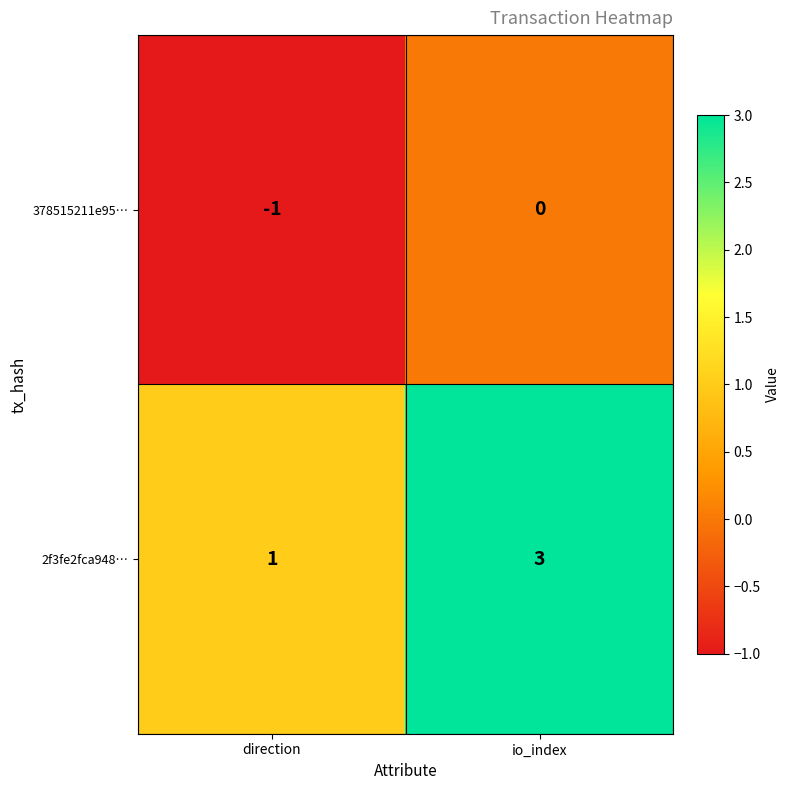

Which series has the largest total across all categories?

2f3fe2fca948…